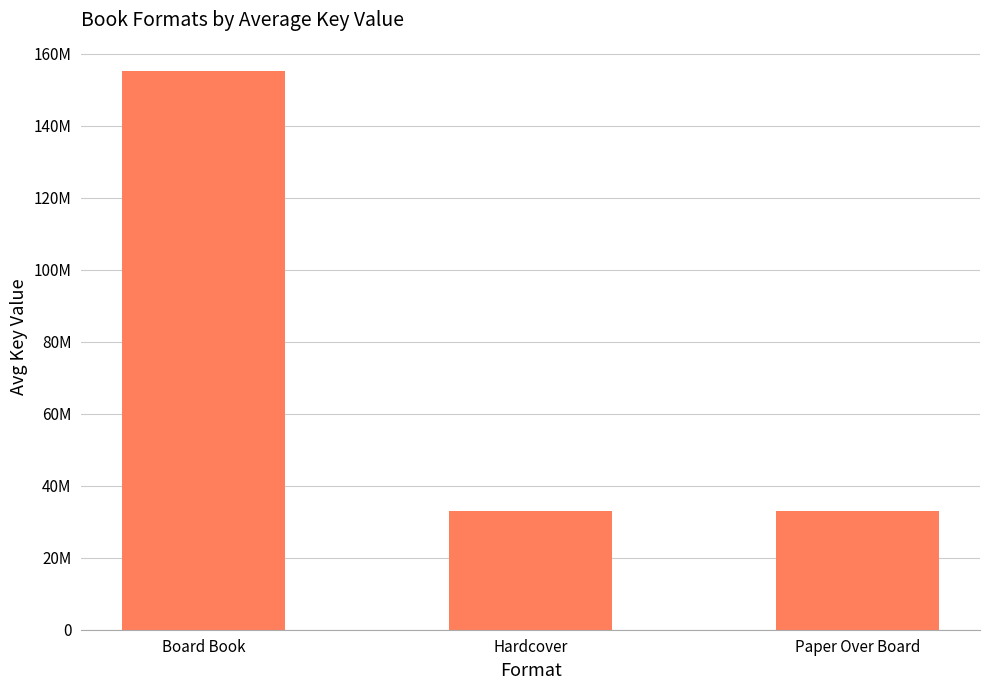

Reading left to right, extract all data points from this chart.

Board Book=155307533	Hardcover=33033265	Paper Over Board=33033265